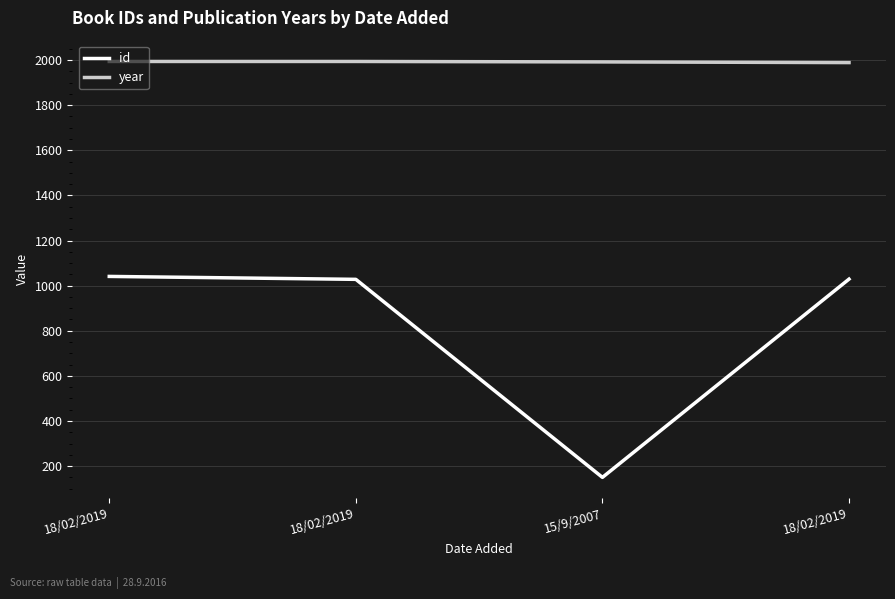

What is the total value across all series at 15/9/2007?

2142